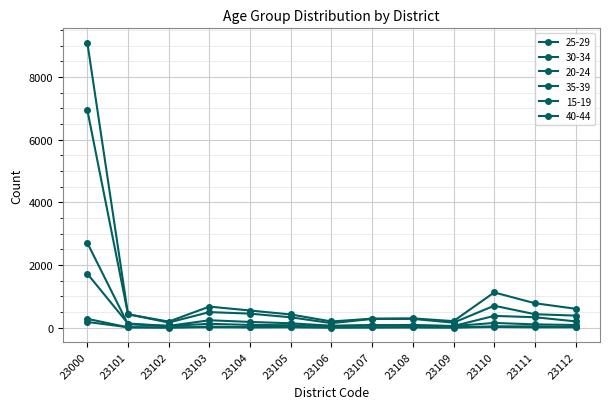

How many values in the 35-39 series are below 84?

5